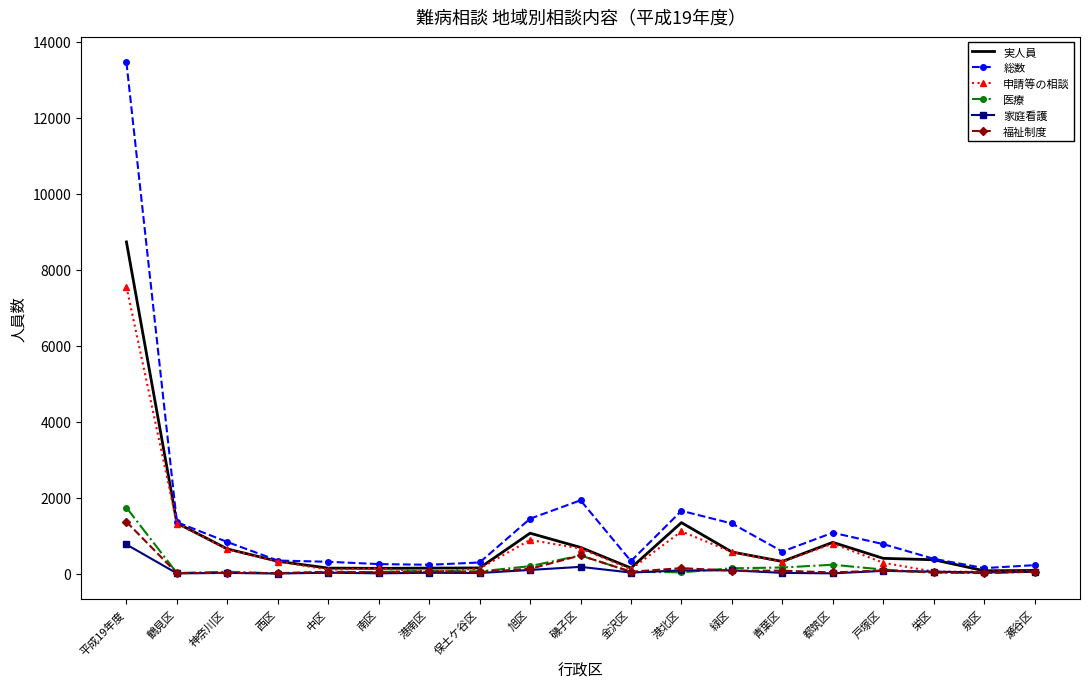

What is the spread (max minus min) of values at 神奈川区?

814